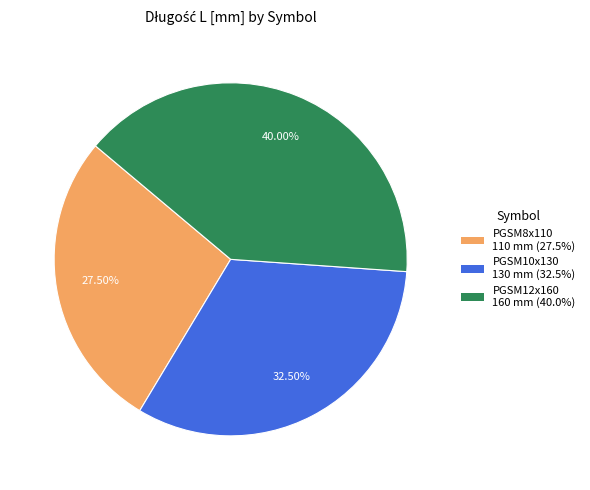

To the nearest percent, what is the difference between the PGSM10x130 and PGSM8x110 slice percentages?

5%